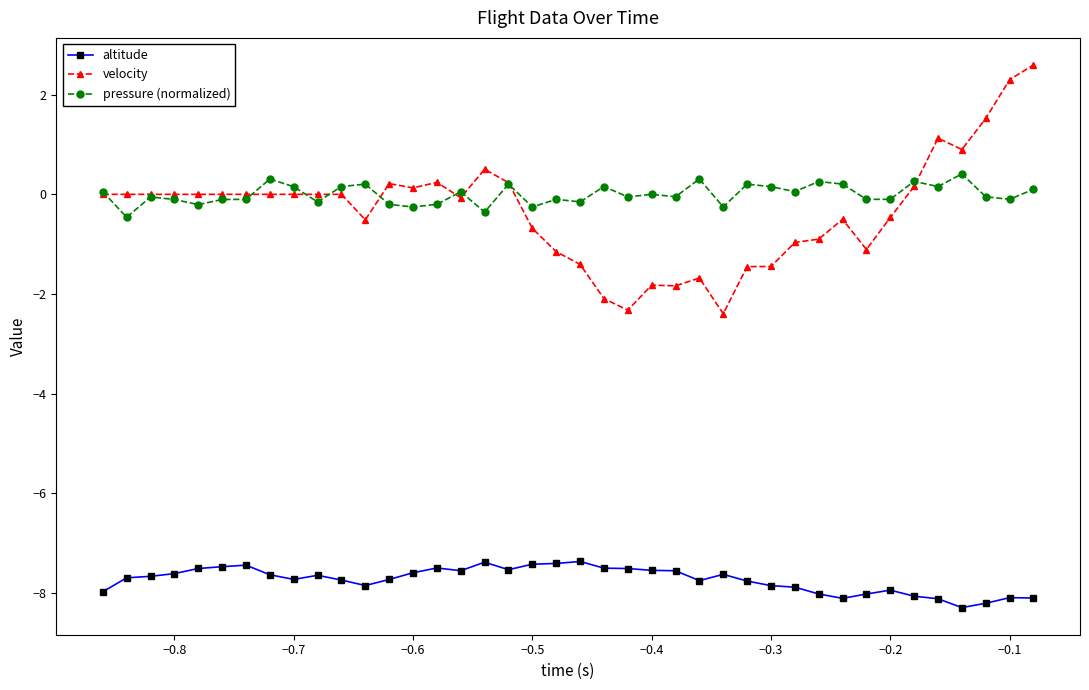

What is the maximum value for altitude?

-7.4